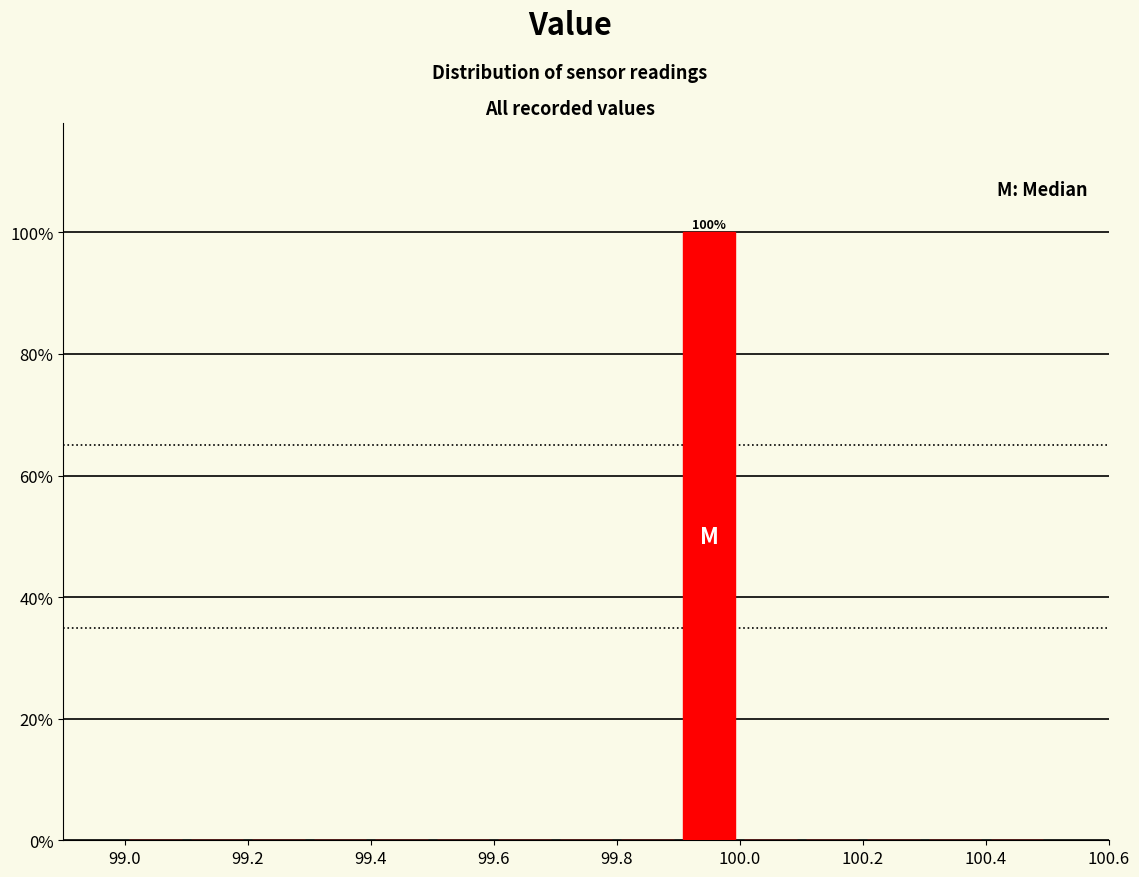

Over which range of the x-axis is the bar tallest?

99.9 to 100.0